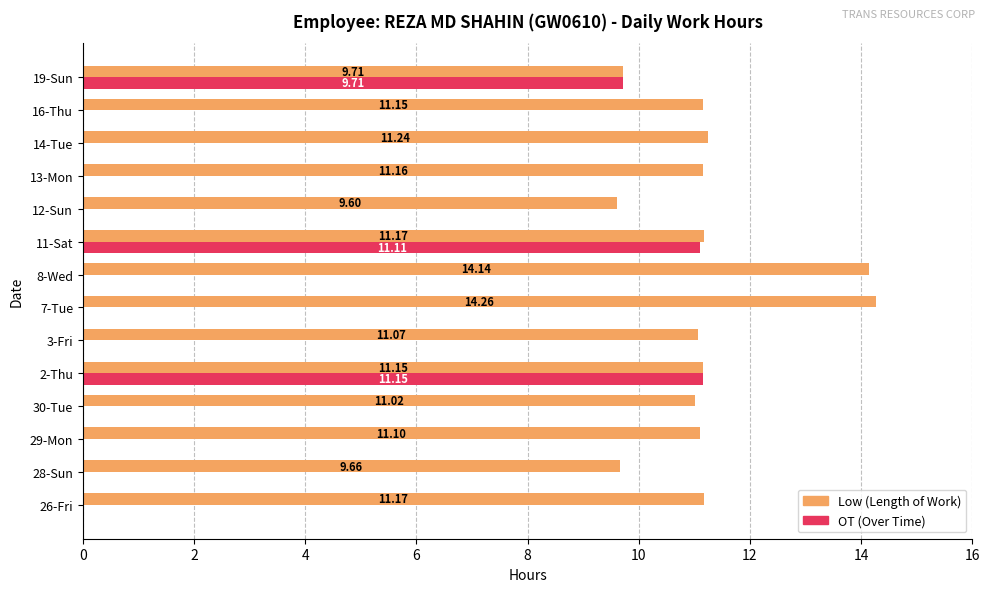

How many data points in OT (Over Time) are above 0?

3